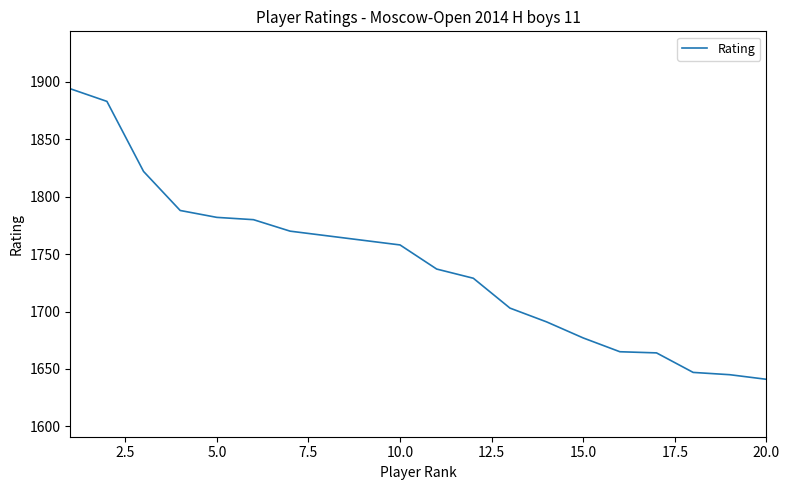

Does the chart display data point markers on the line(s)?

No